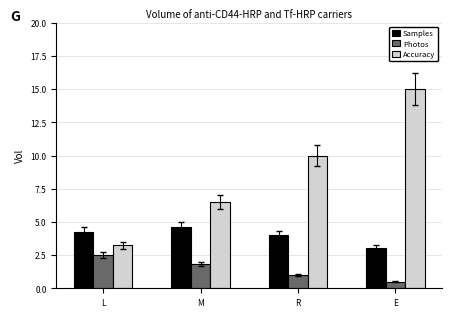

Rank the categories by Samples value from highest to lowest.

M, L, R, E